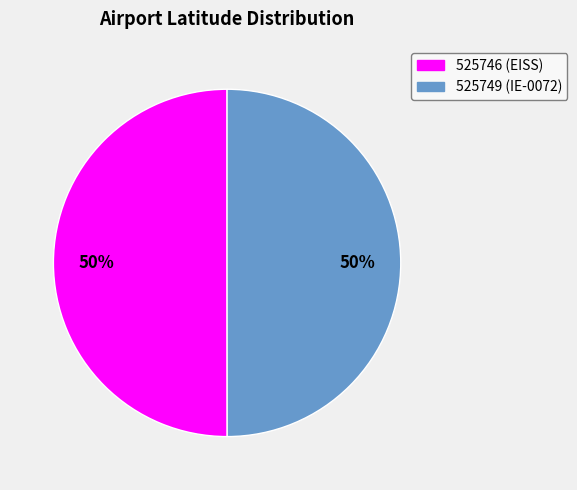

Do 525746 and 525749 together represent more than half of the pie?

Yes